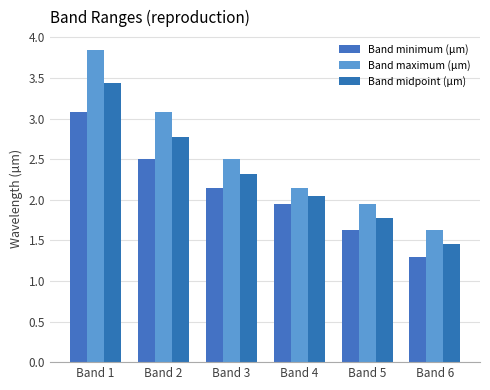

Where does the Band minimum (µm) series first go above 2?

Band 1